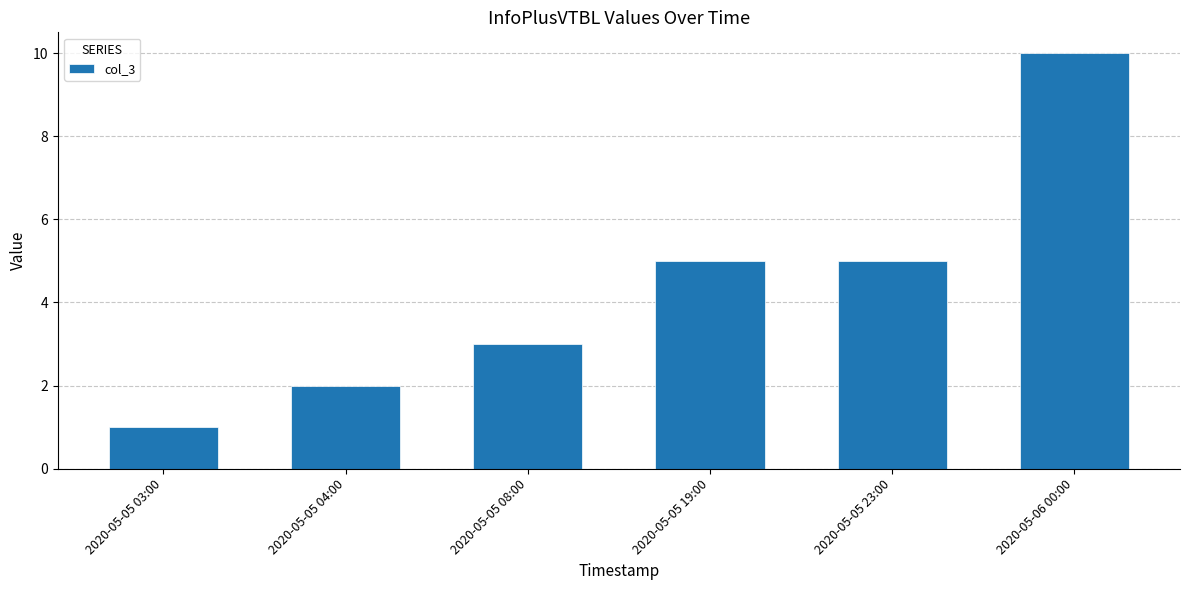

What is the label of the 4th bar from the right?

2020-05-05 08:00